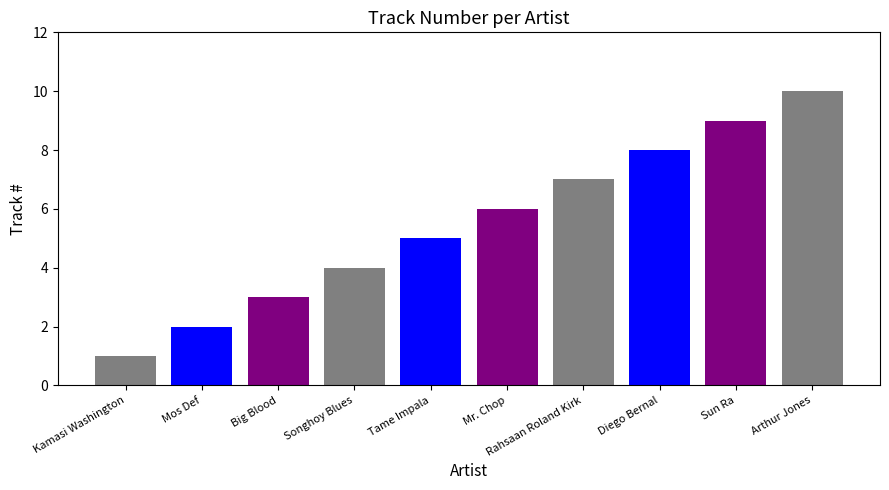

Reading left to right, what are all the values shown in this chart?

1	2	3	4	5	6	7	8	9	10